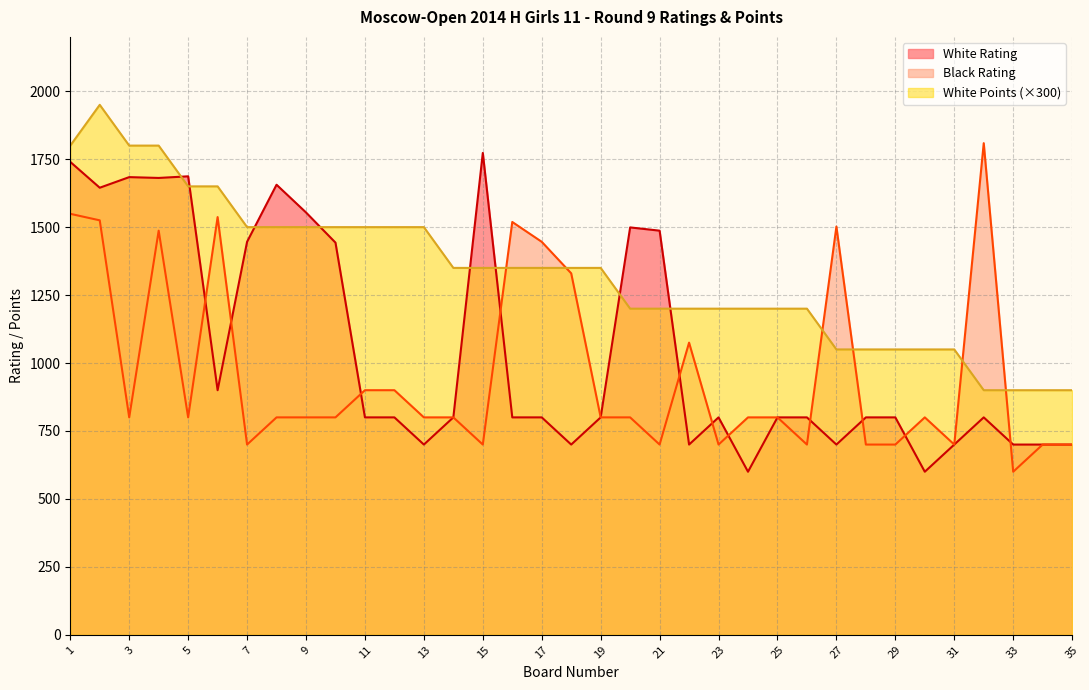

What is the total value across all series at 28?

2550